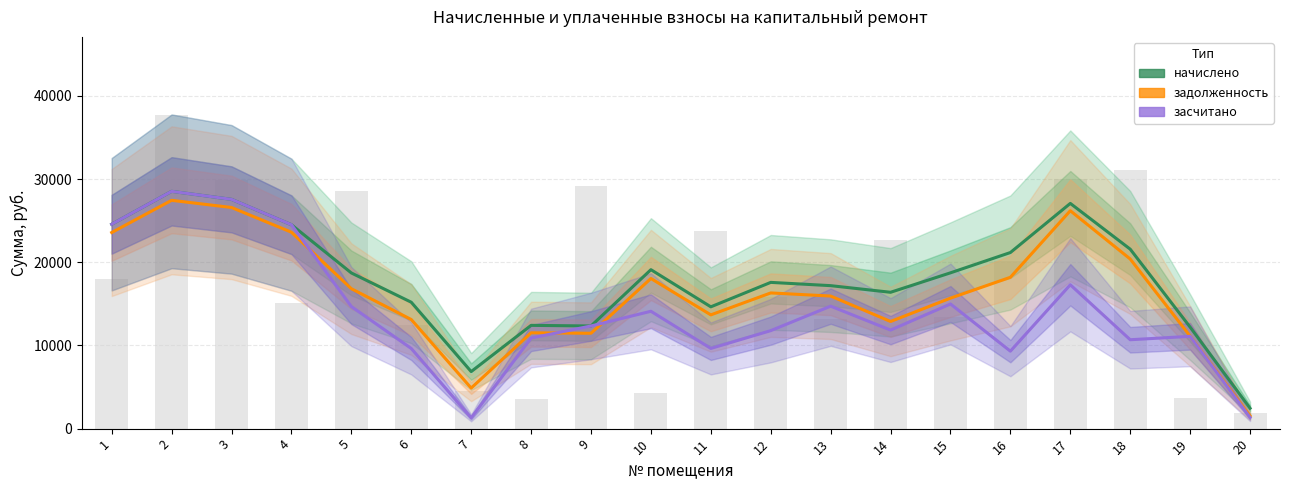

Are the bars grouped side by side (vs. stacked)?

Yes